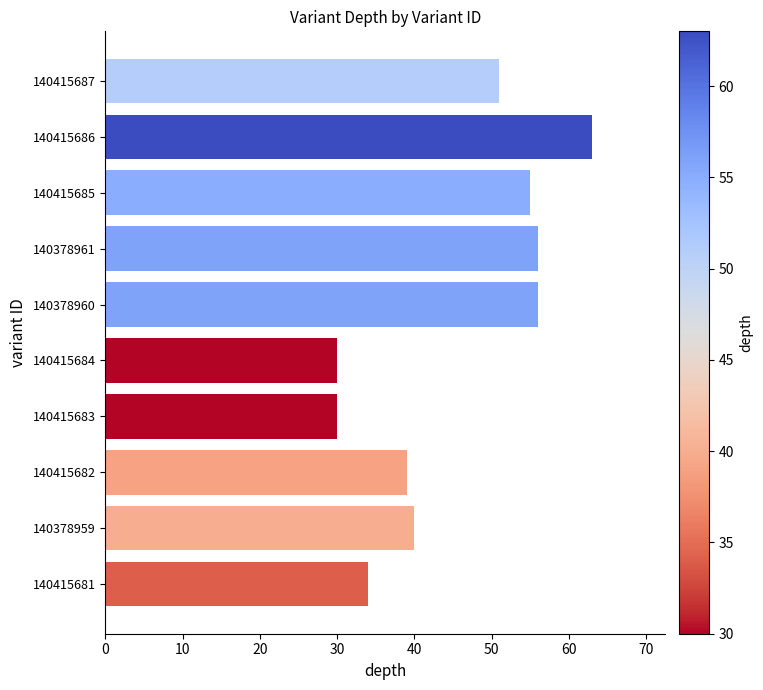

What is the minimum value shown in the chart?

30